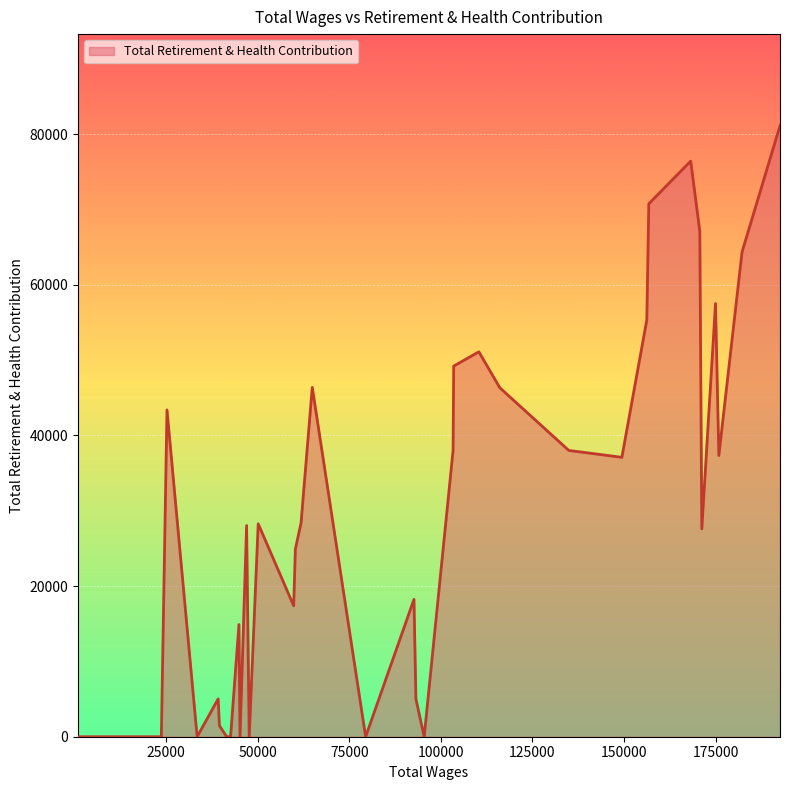

Does the chart display data point markers on the line(s)?

No